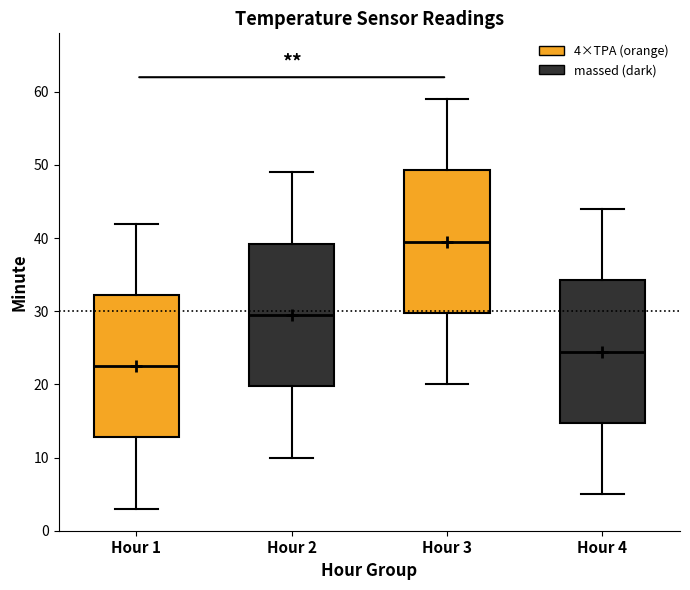

Where does the upper whisker of the box for Hour 4 end on the y-axis? The values are not printed on the chart, so give them approximately, as read against the axis.

44